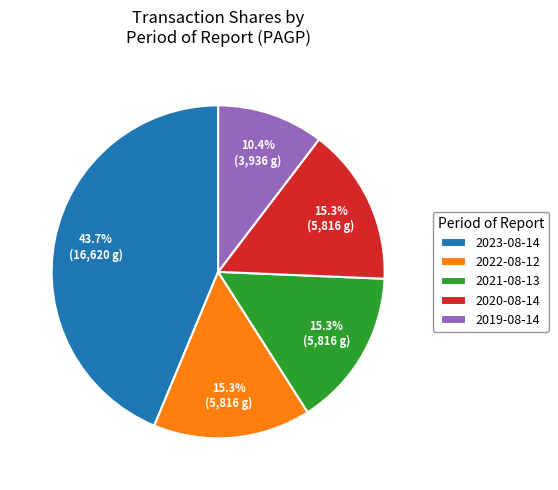

Is there a majority slice in this chart?

No